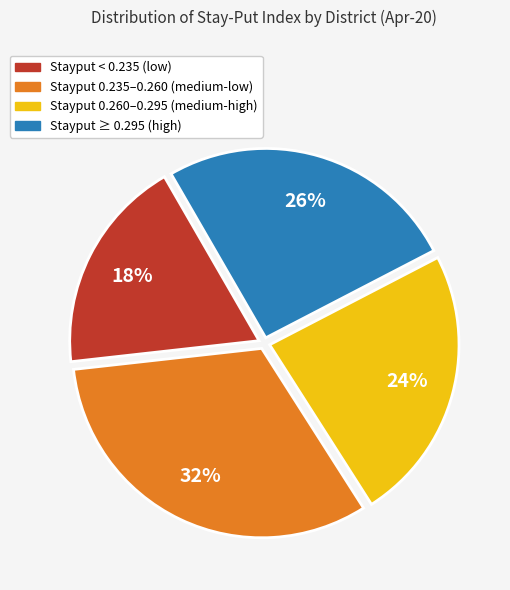

Rank the categories by value from highest to lowest.

Stayput 0.235–0.260 (medium-low), Stayput ≥ 0.295 (high), Stayput 0.260–0.295 (medium-high), Stayput < 0.235 (low)